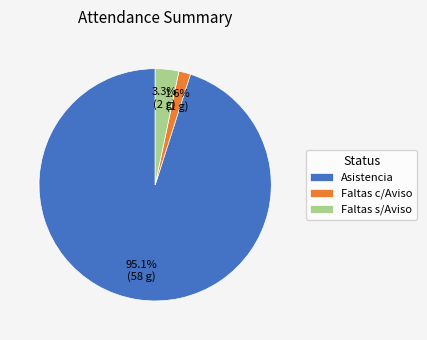

Count the number of slices in the pie.

3